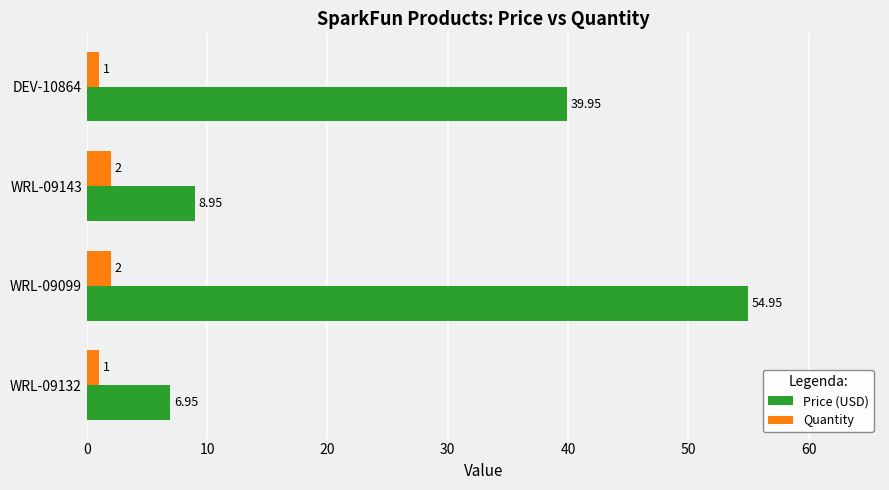

Which series has the largest range (max minus min)?

Price (USD)